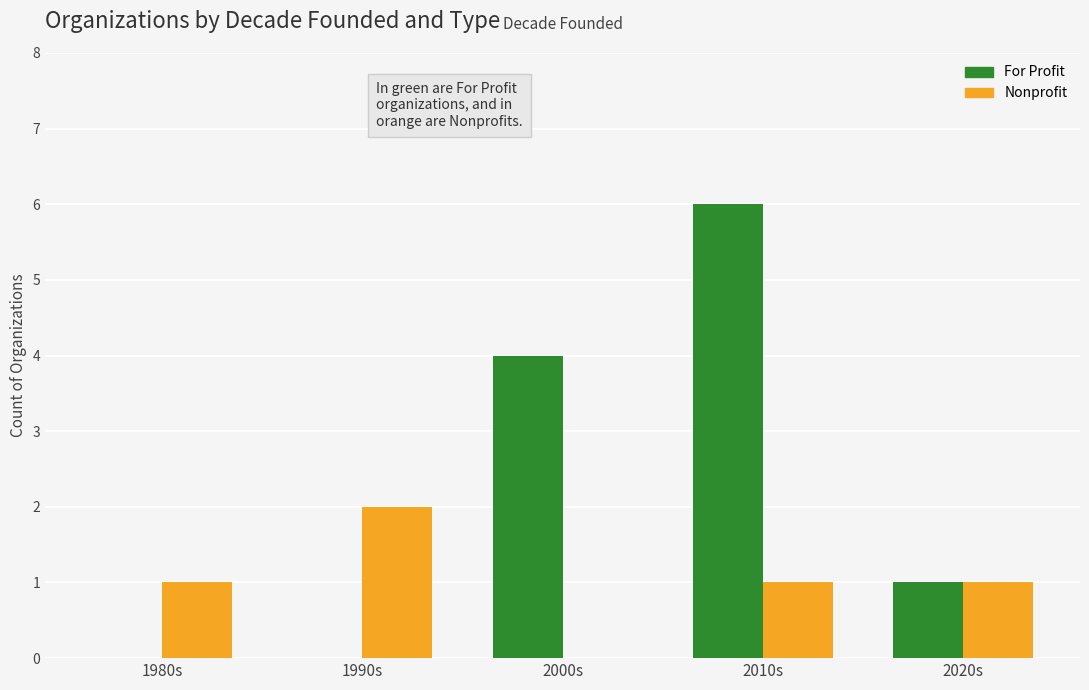

Reading left to right, what are all the values shown in this chart?

For Profit: 1980s=0	1990s=0	2000s=4	2010s=6	2020s=1
Nonprofit: 1980s=1	1990s=2	2000s=0	2010s=1	2020s=1